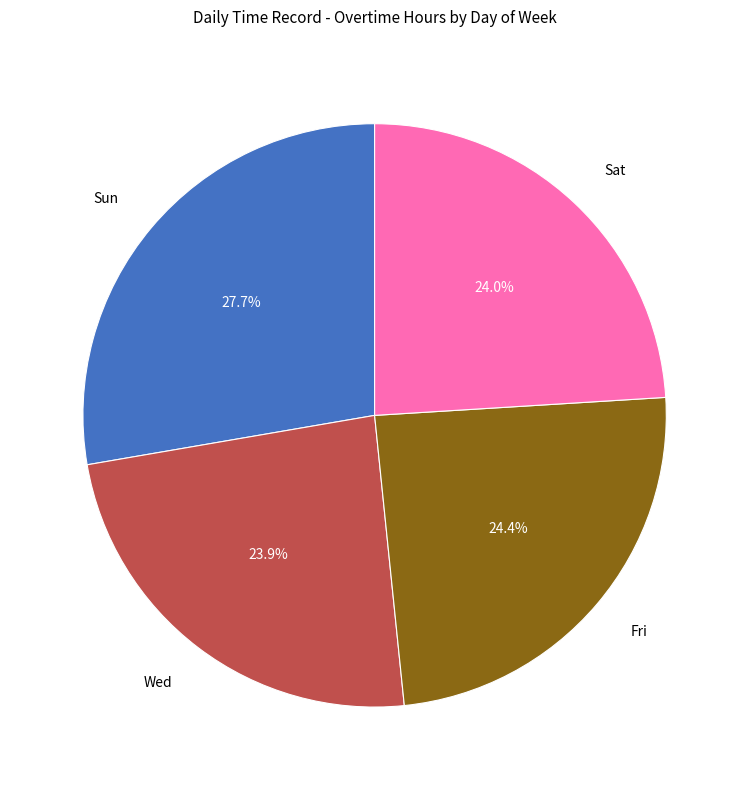

Between Sun and Fri, which is larger?

Sun